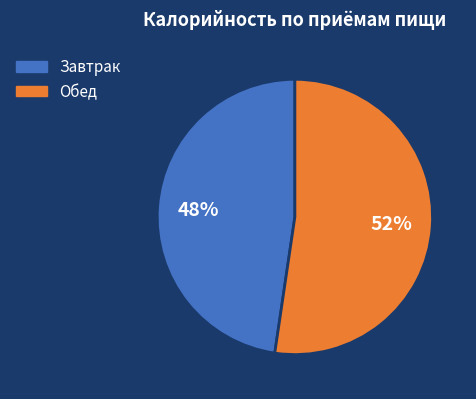

What is the ratio of the value at Завтрак to the value at Обед?

0.9